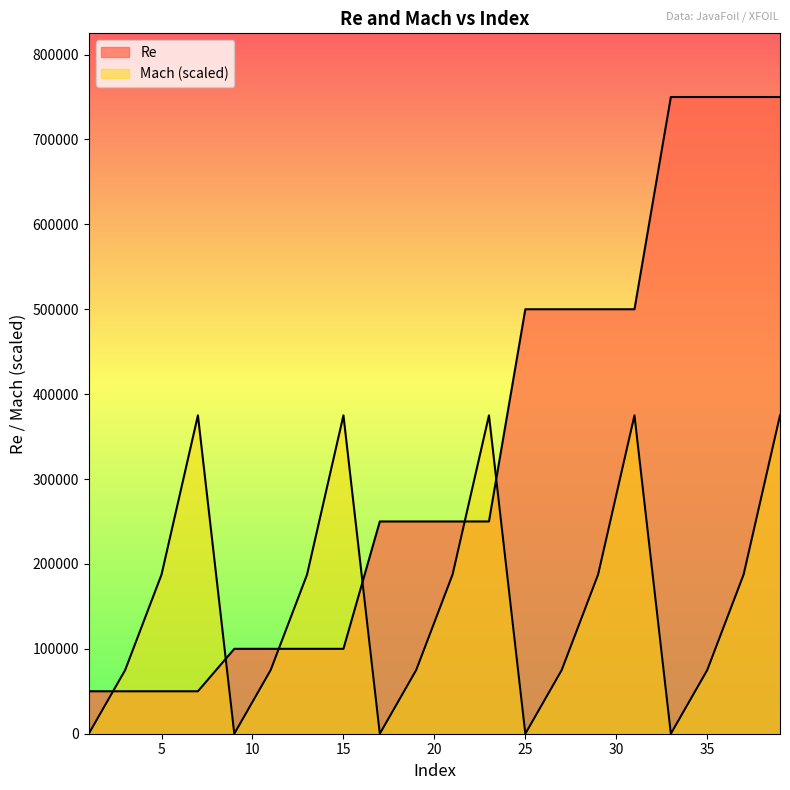

At which label is Mach closest to 187500?

5